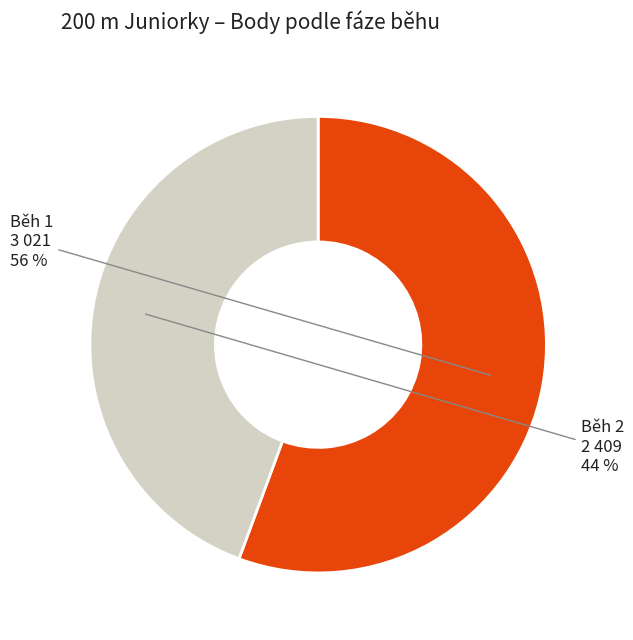

Is there any slice that represents more than half of the pie?

Yes